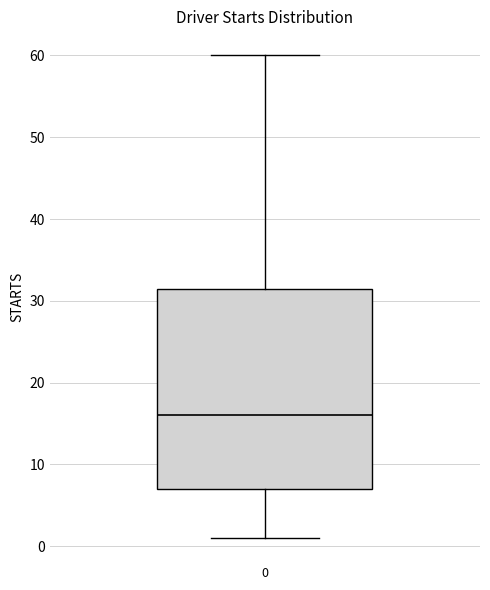

Read this box plot against the y-axis: the position of the median line, the range covered by the box, and the ends of both whiskers. The values are not printed on the chart, so give them approximately, as read against the axis.

median 16, box 7 to 32, whiskers 1 to 60